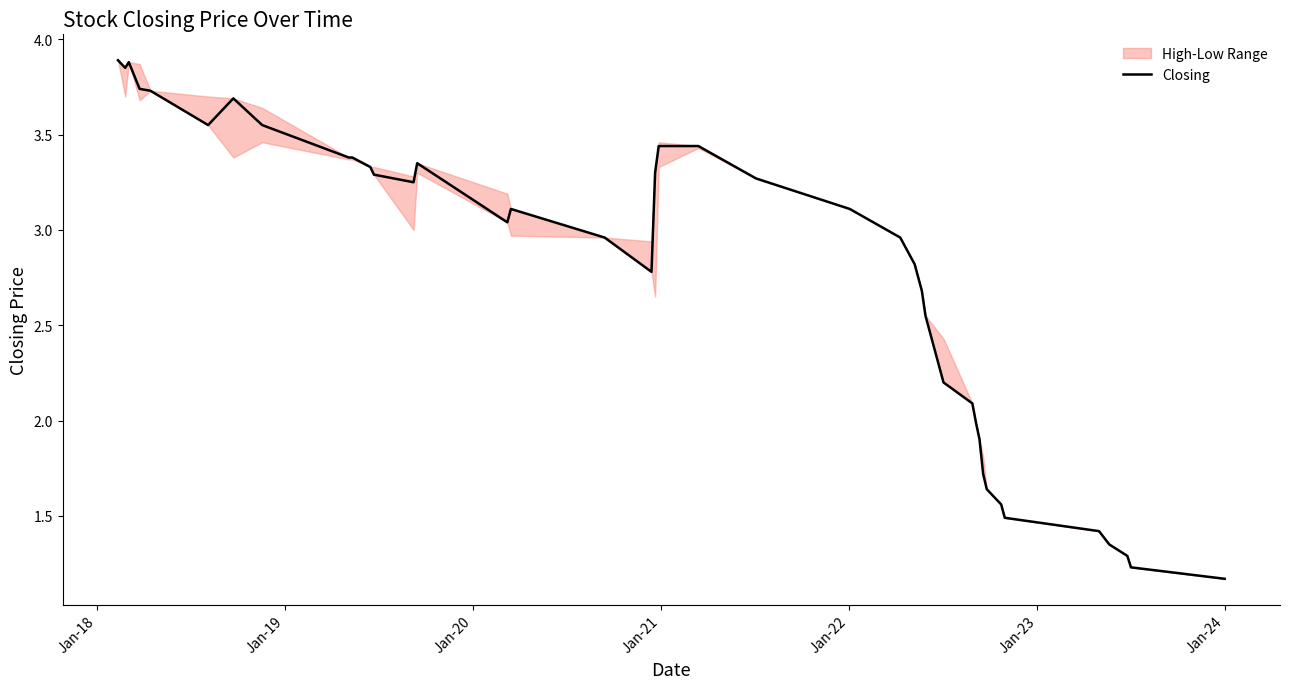

The value at 28 is 0.9. True or false?

False